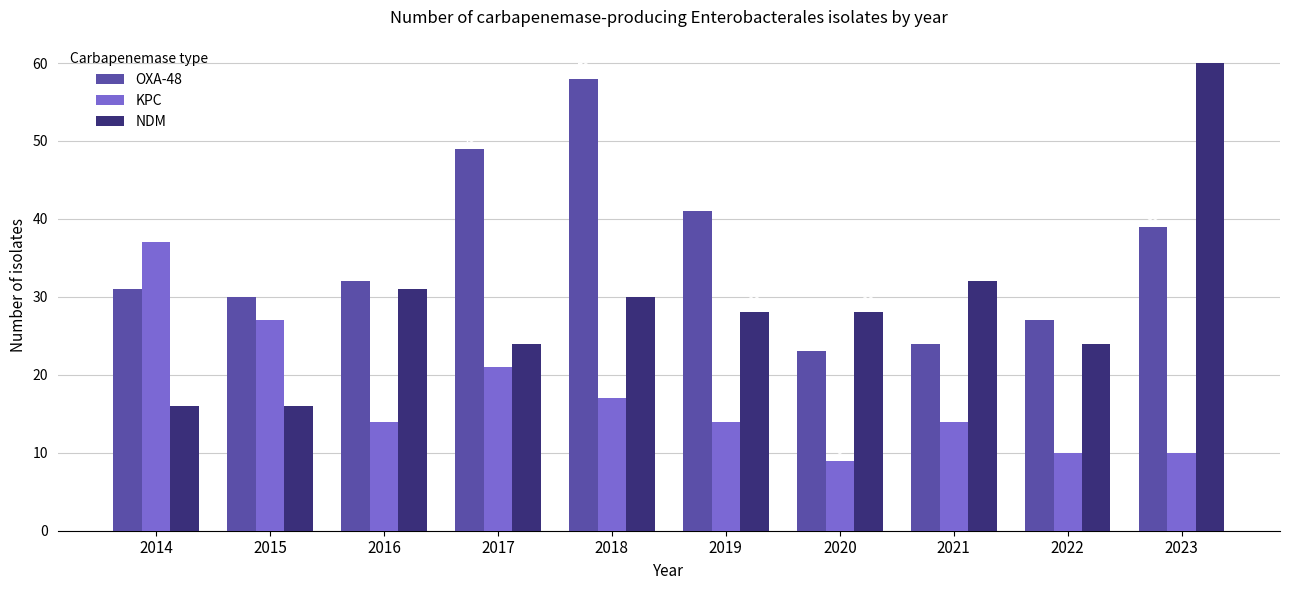

What value does the NDM series have at 2018, to the nearest 5?

30